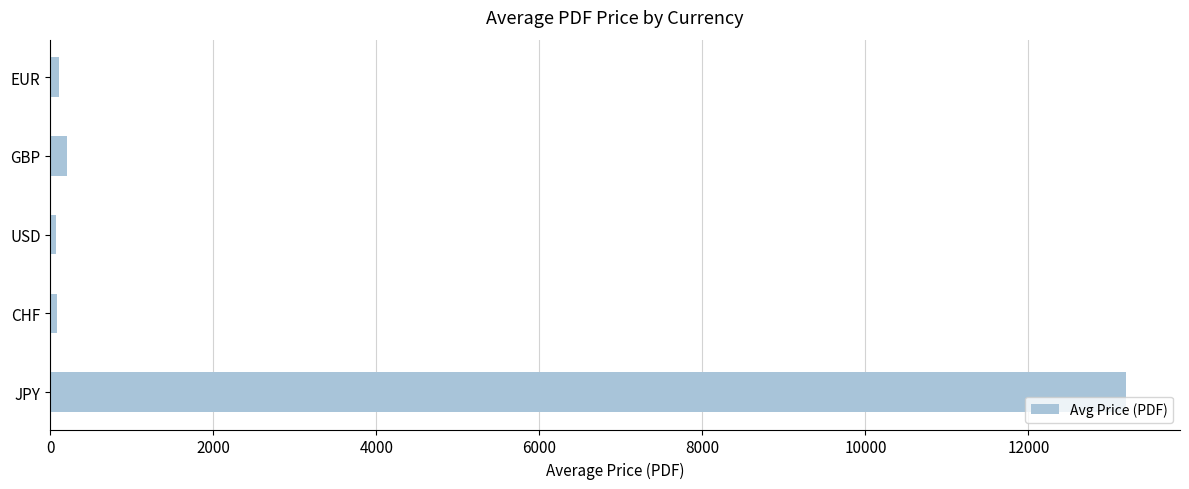

Is it true that the value at JPY is 4851.5?

False